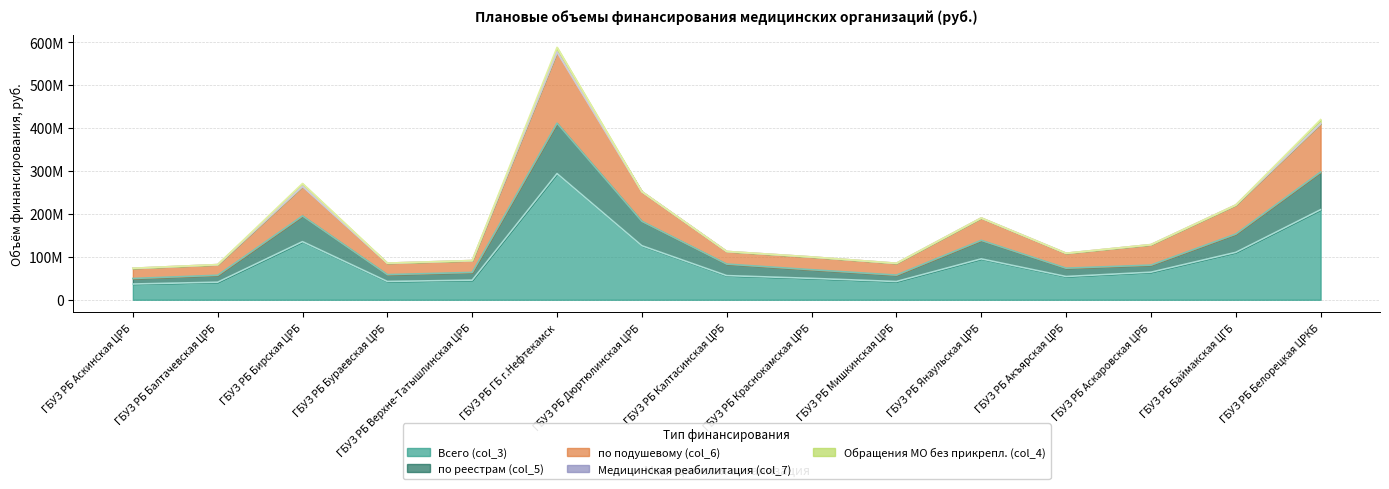

Between ГБУЗ РБ Белорецкая ЦРКБ and ГБУЗ РБ Акъярская ЦРБ, which is larger?

ГБУЗ РБ Белорецкая ЦРКБ